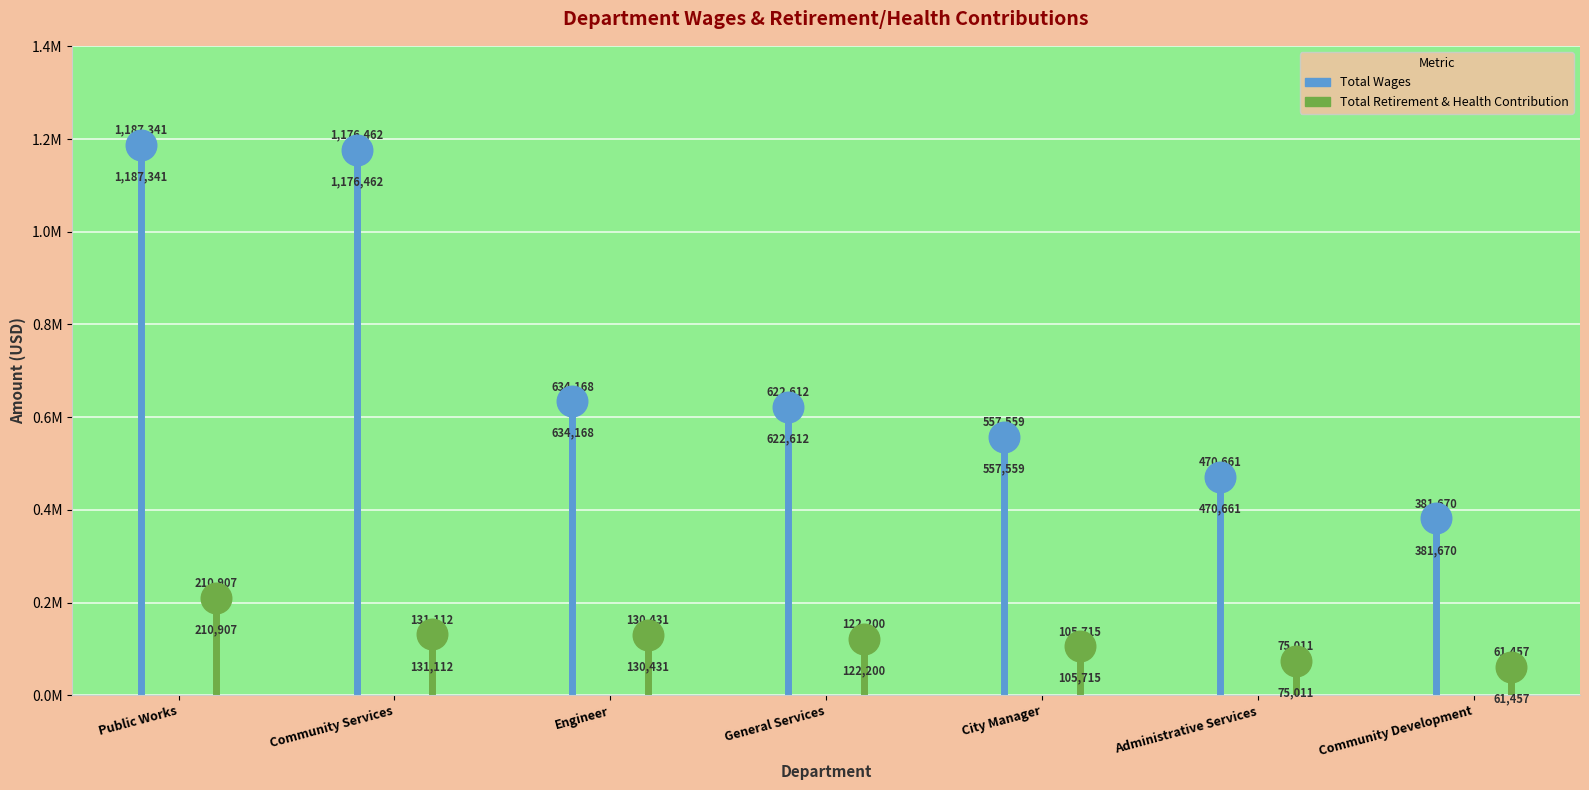

What is the smallest value displayed?

61457